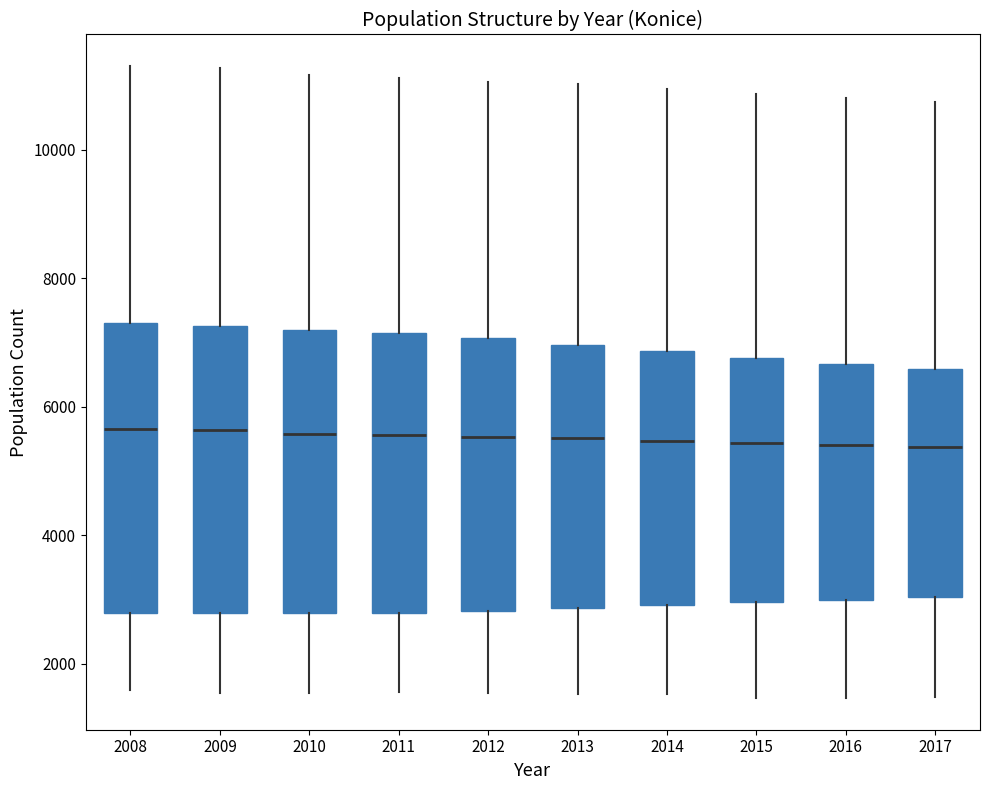

Reading left to right, read every box against the y-axis: the position of its median line, the range the box covers, and the ends of its whiskers. The values are not printed on the chart, so give them approximately, as read against the axis.

2008: median 5600, box 2800 to 7400, whiskers 1600 to 11400
2009: median 5600, box 2800 to 7200, whiskers 1600 to 11200
2010: median 5600, box 2800 to 7200, whiskers 1600 to 11200
2011: median 5600, box 2800 to 7200, whiskers 1600 to 11200
2012: median 5600, box 2800 to 7000, whiskers 1600 to 11000
2013: median 5600, box 2800 to 7000, whiskers 1600 to 11000
2014: median 5400, box 3000 to 6800, whiskers 1600 to 11000
2015: median 5400, box 3000 to 6800, whiskers 1400 to 10800
2016: median 5400, box 3000 to 6600, whiskers 1400 to 10800
2017: median 5400, box 3000 to 6600, whiskers 1400 to 10800